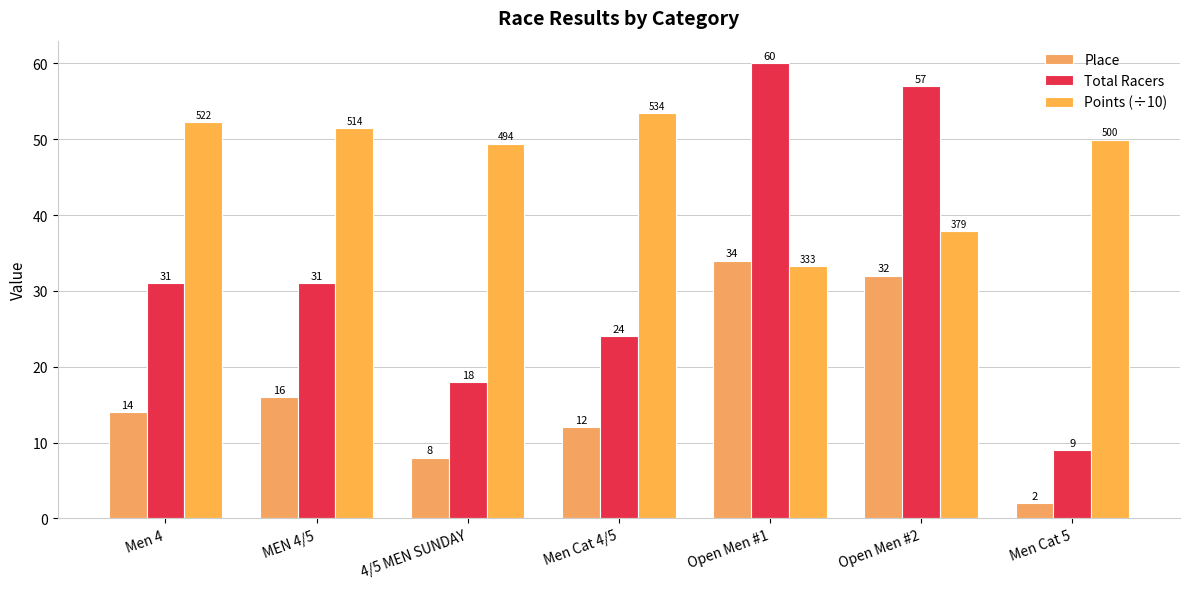

Which series has the largest total across all categories?

Points (÷10)